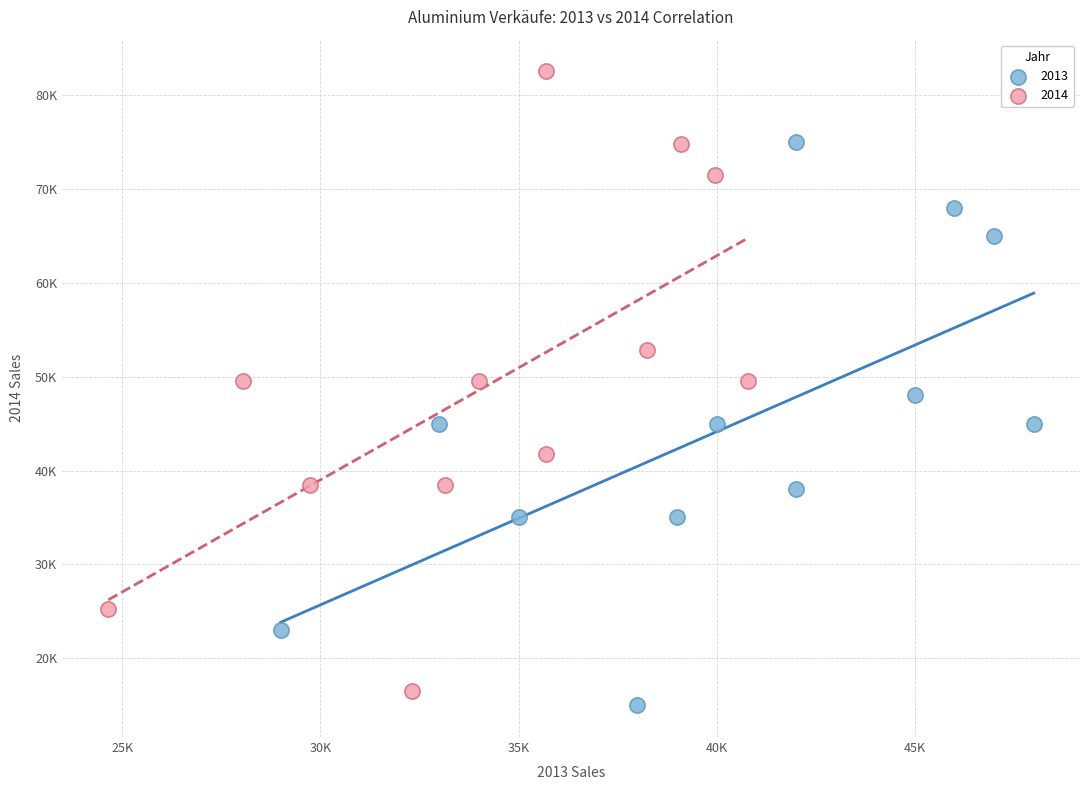

What are all the series names shown in the legend?

2013, 2014